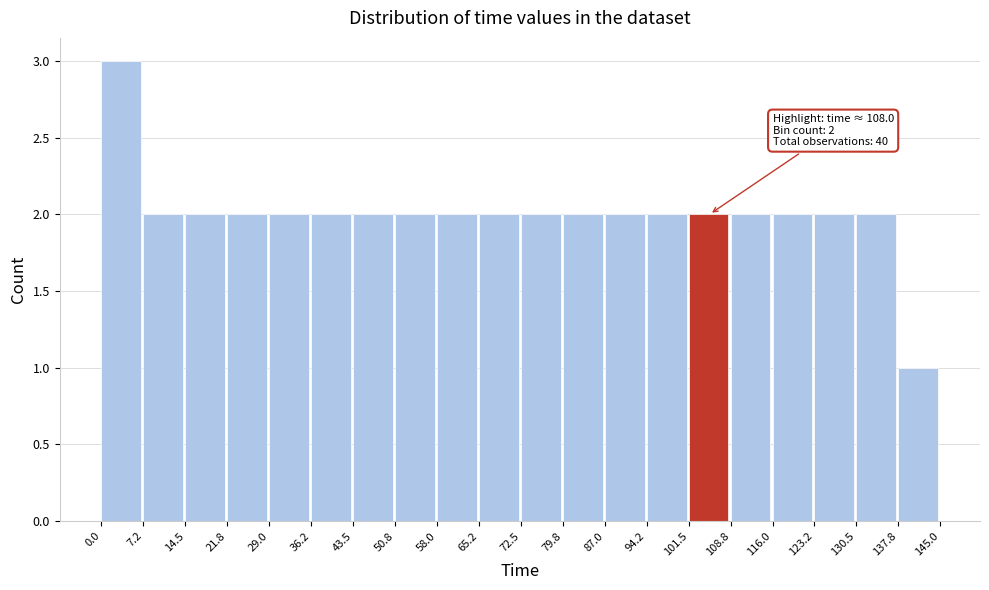

Which range on the x-axis has the tallest bar?

0.0 to 7.2